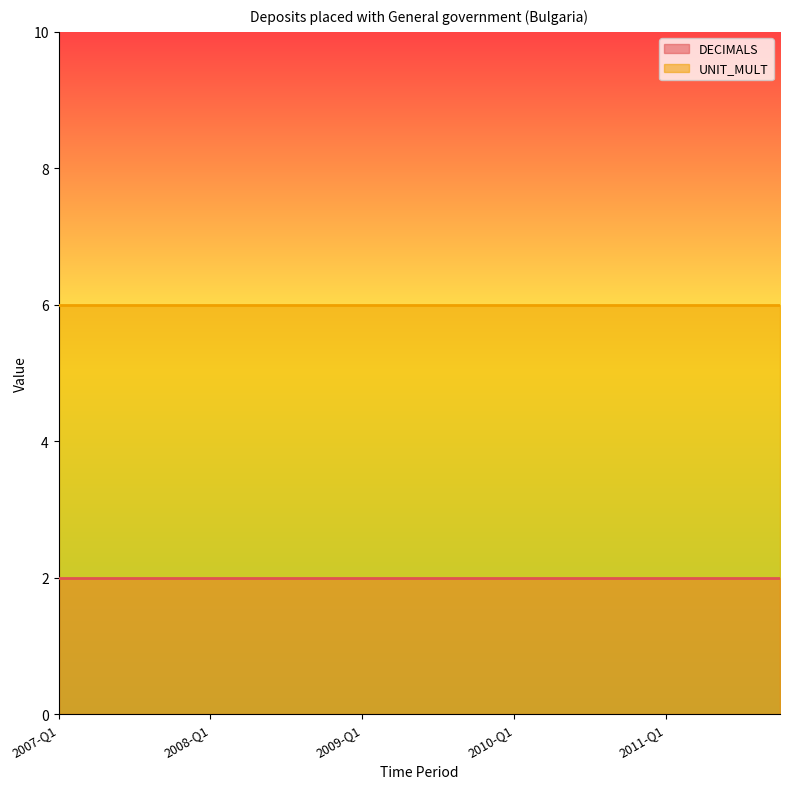

Does the chart have visible grid lines?

No